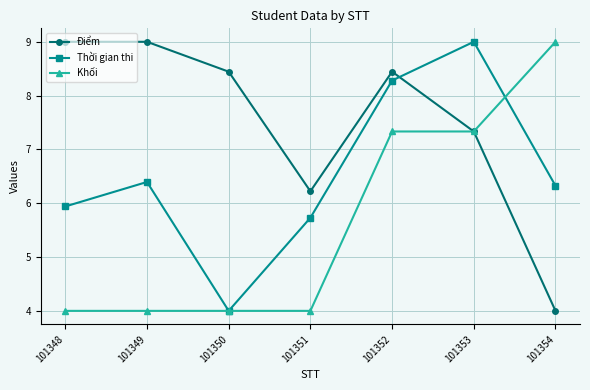

In Thời gian thi, how many points are higher than both neighbors (excluding endpoints)?

2